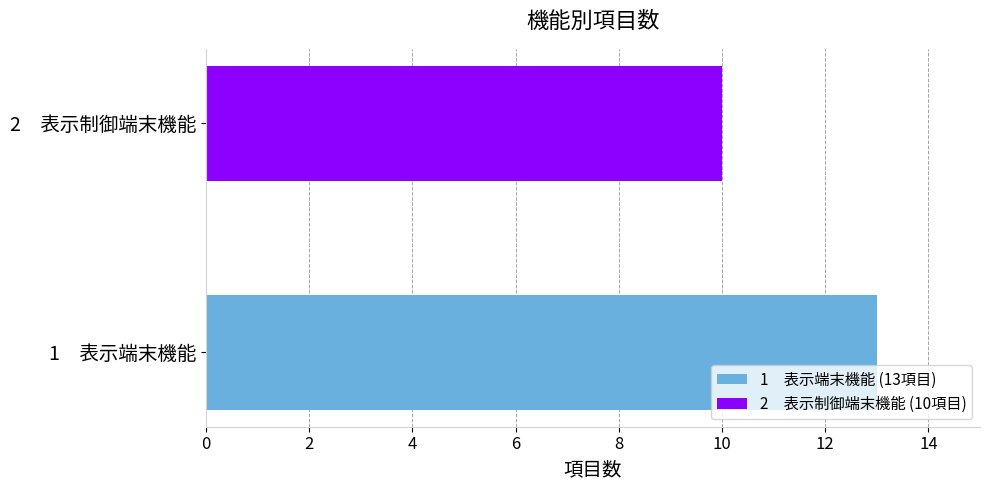

What is the minimum value shown in the chart?

10